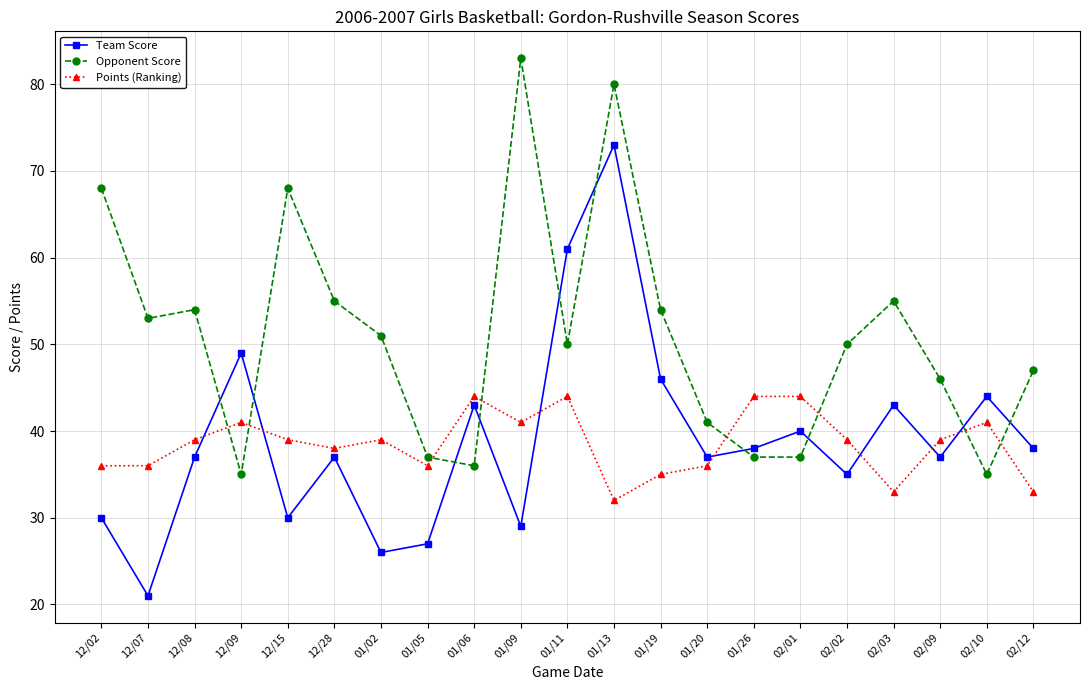

What is the greatest value displayed?

83